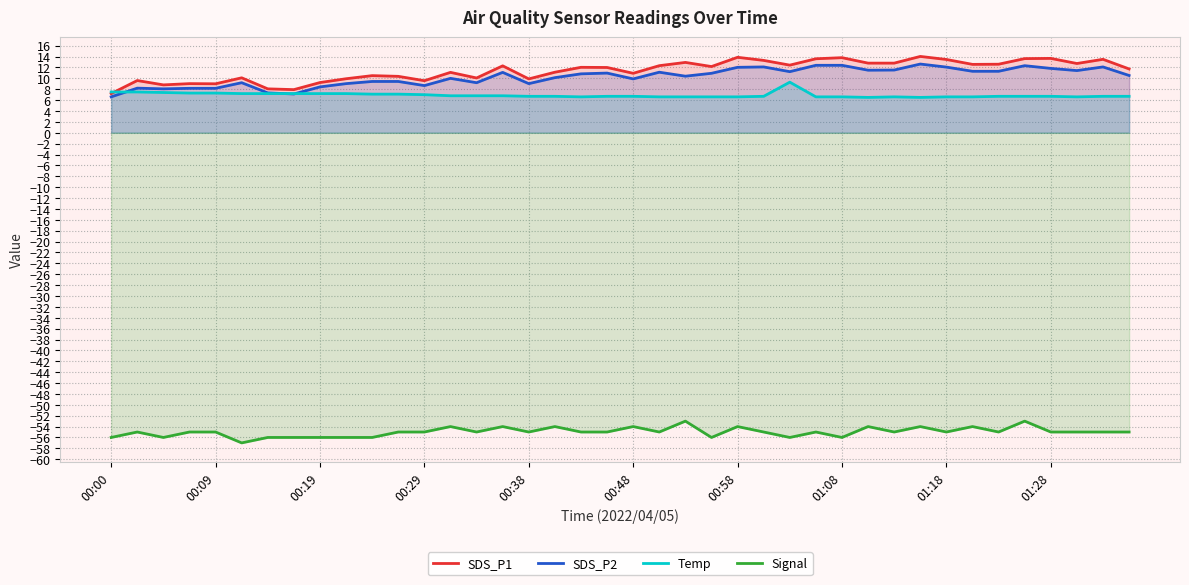

In SDS_P2, how many points are higher than both neighbors (excluding endpoints)?

10